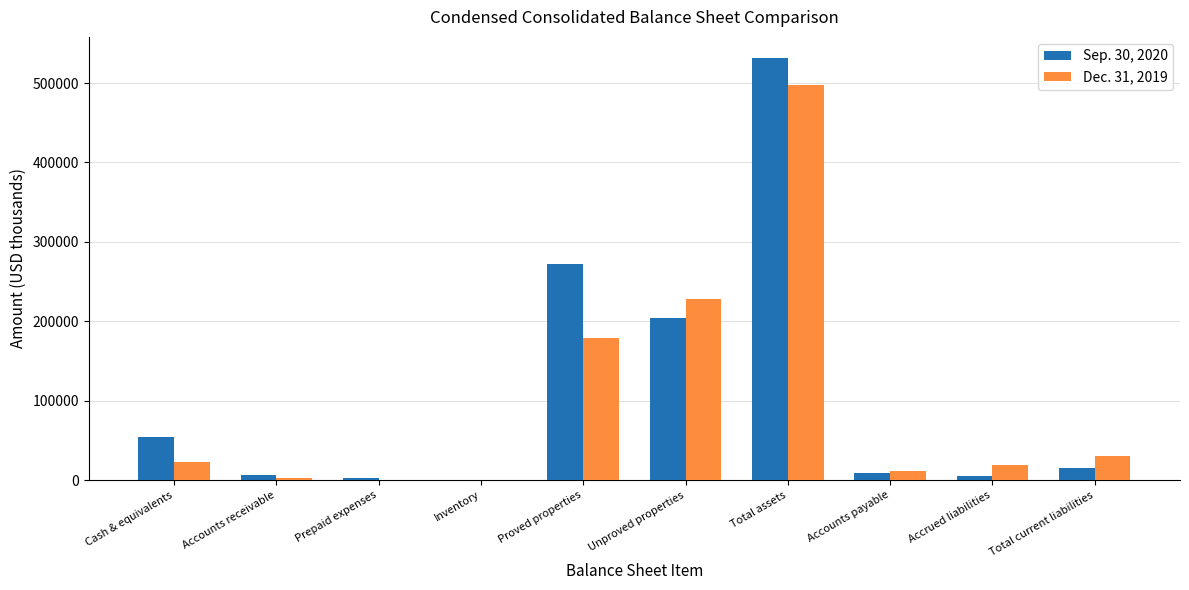

Reading right to left, list all the values displayed in this chart.

Sep. 30, 2020: Total current liabilities=15052	Accrued liabilities=5214	Accounts payable=8971	Total assets=531502	Unproved properties=204335	Proved properties=272167	Inventory=405	Prepaid expenses=2801	Accounts receivable=5949	Cash & equivalents=54874
Dec. 31, 2019: Total current liabilities=30980	Accrued liabilities=19678	Accounts payable=11118	Total assets=497908	Unproved properties=228105	Proved properties=178835	Inventory=184	Prepaid expenses=25	Accounts receivable=3363	Cash & equivalents=22711